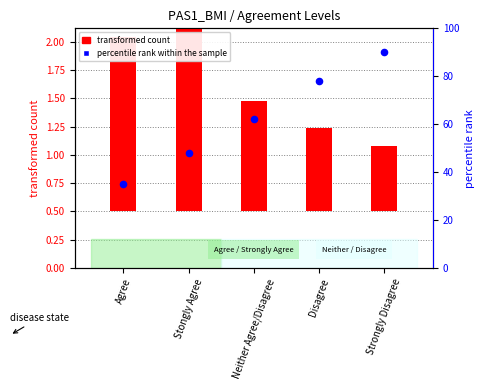

What are all the series names shown in the legend?

transformed count, percentile rank within the sample